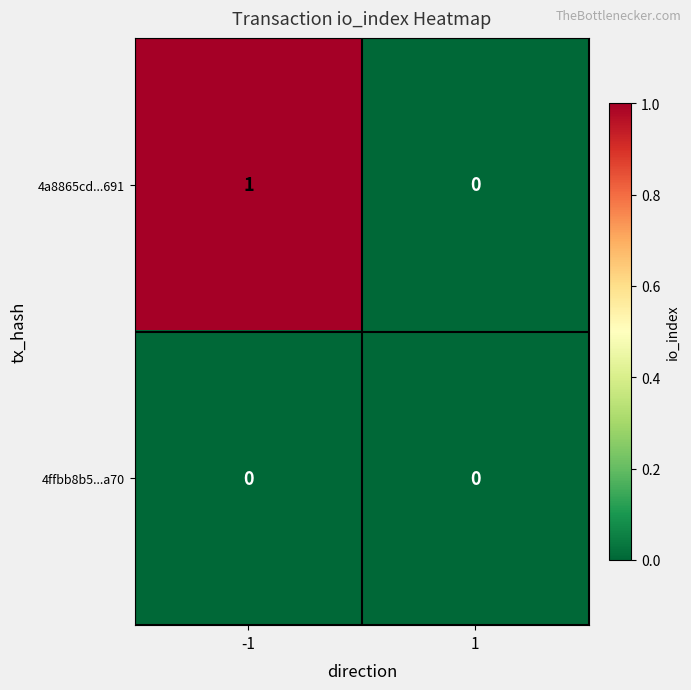

Which series has the largest total across all categories?

4a8865cd...691